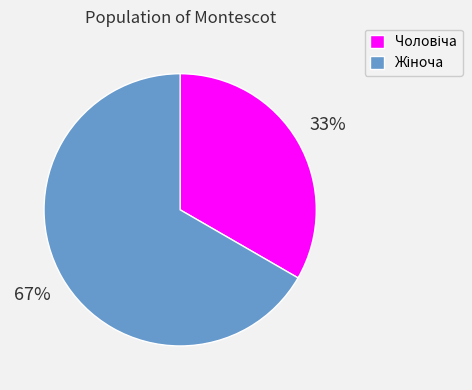

Does any single category account for the majority?

Yes